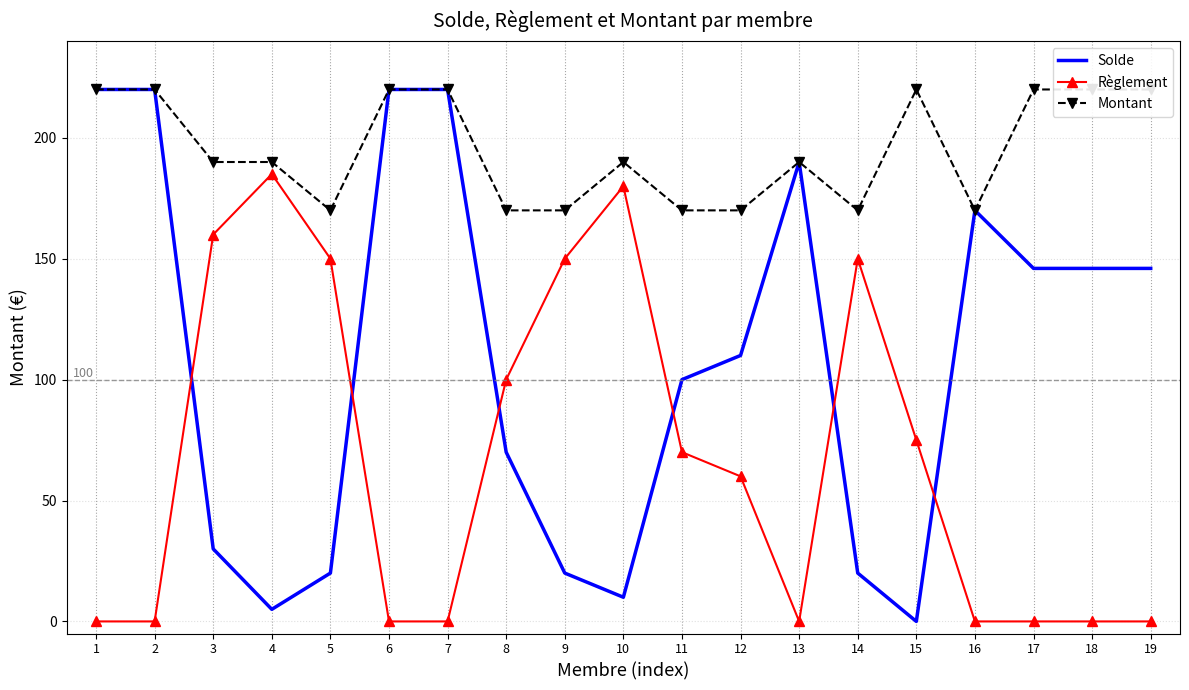

Where is Règlement nearest to the value 92?

8